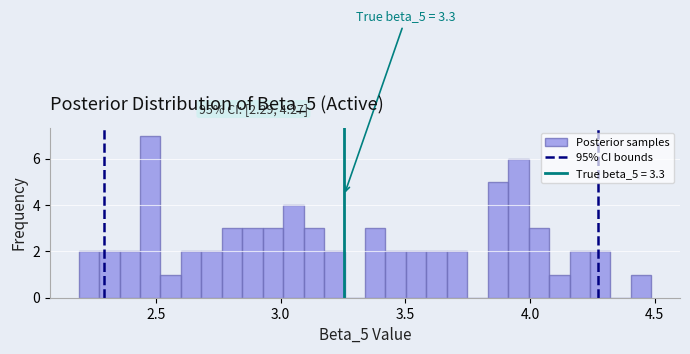

Around what value on the x-axis is the tallest bar? Give the approximate position of its centre, as read against the axis.

2.50